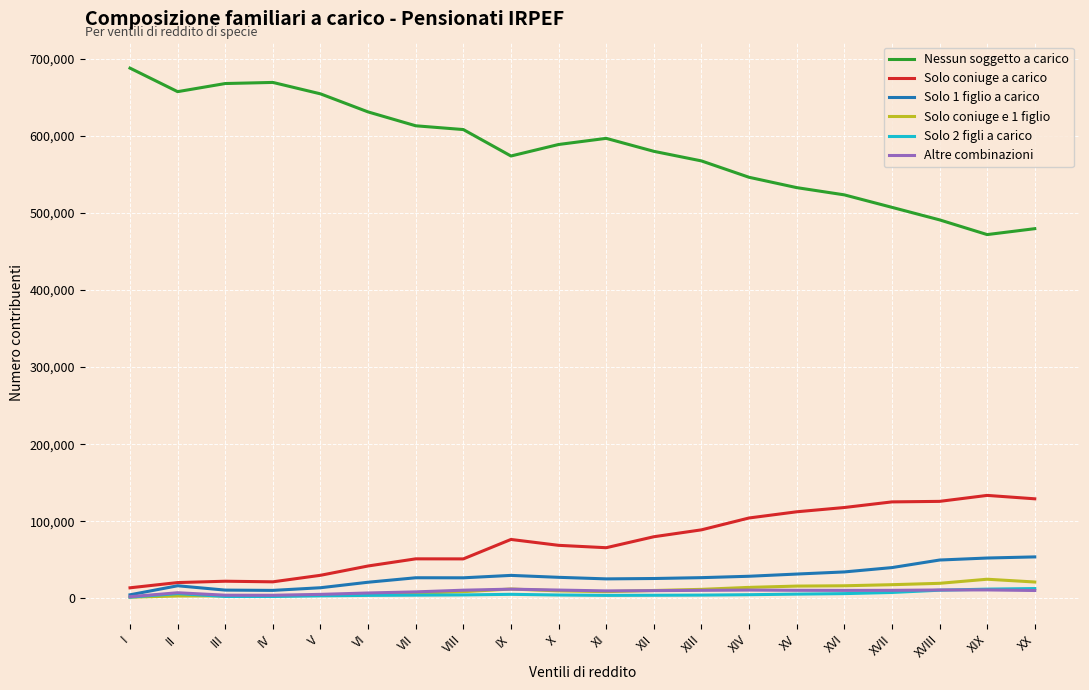

Is the value of Nessun soggetto a carico at V greater than the value of Altre combinazioni at XVII?

Yes